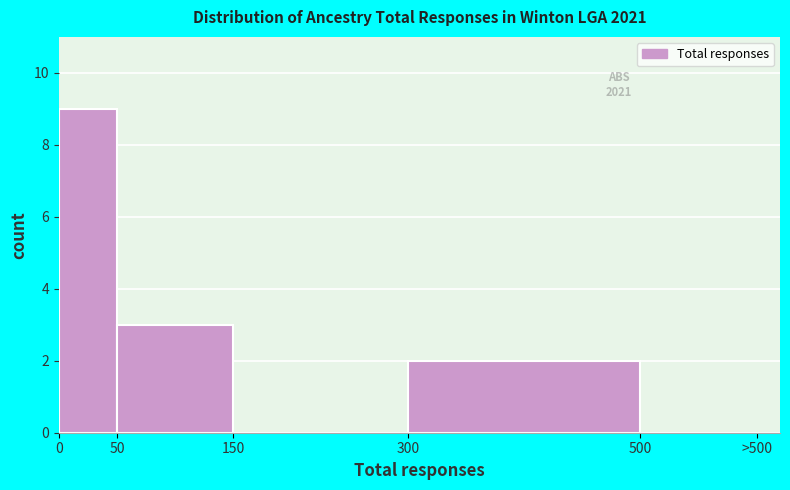

Reading right to left, list all the values displayed in this chart.

500=0	300=2	150=0	50=3	0=9